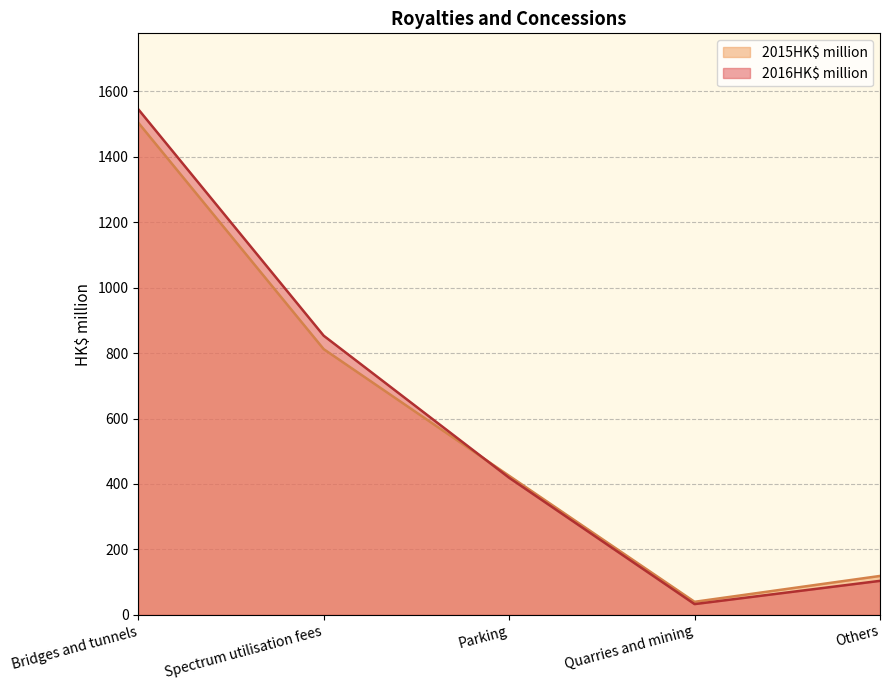

Rank the categories by 2015HK$ million value from highest to lowest.

Bridges and tunnels, Spectrum utilisation fees, Parking, Others, Quarries and mining